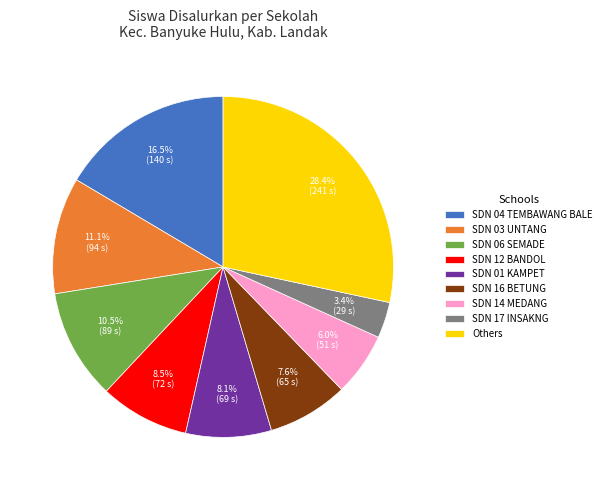

What is the ratio of the value at SDN 03 UNTANG to the value at SDN 04 TEMBAWANG BALE?

0.7